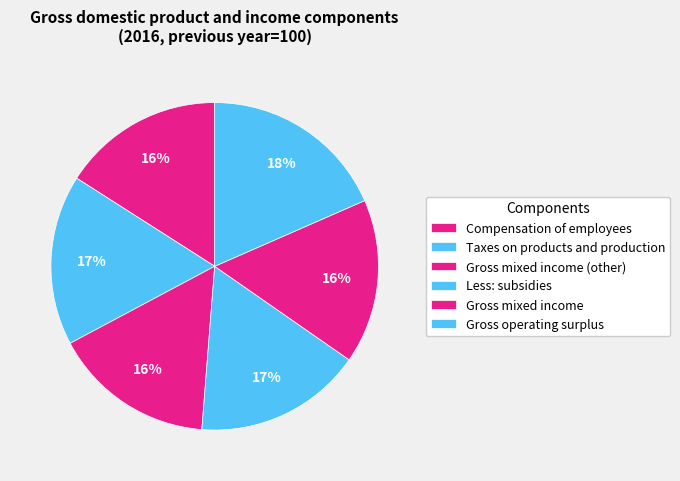

Which category has the smallest portion of the pie?

Compensation of employees